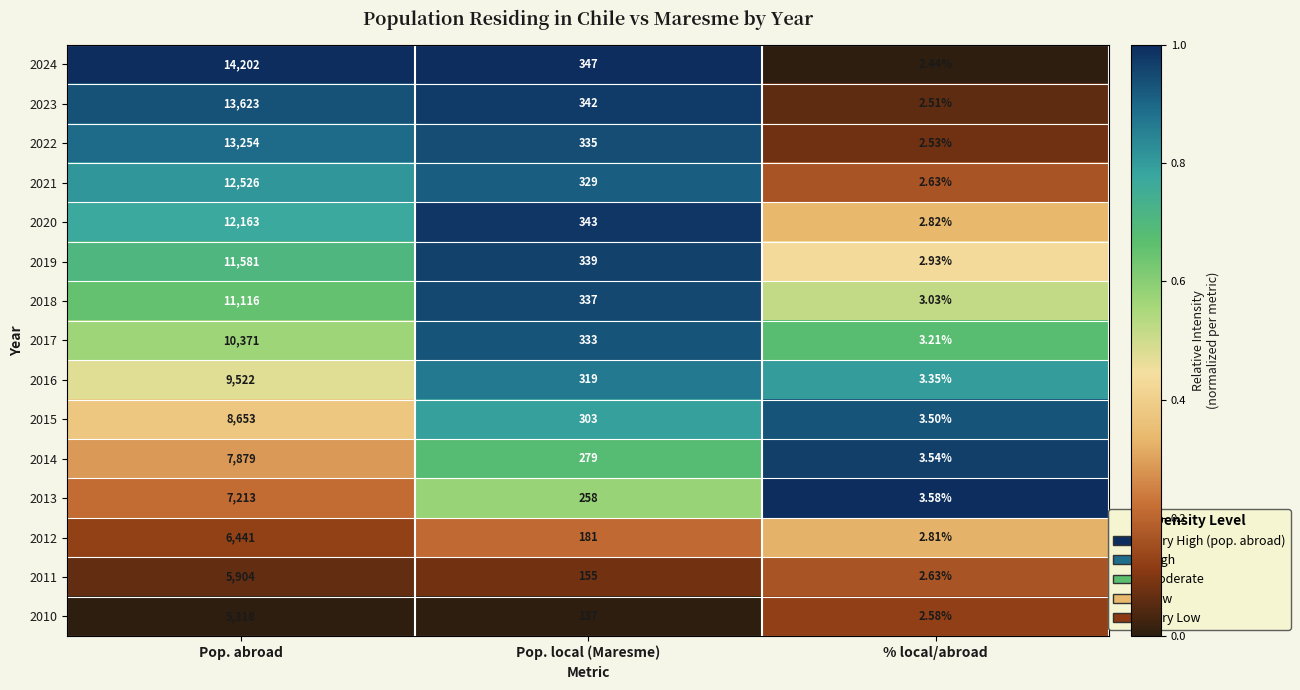

List the series in order of their peak value, highest first.

2024, 2023, 2022, 2021, 2020, 2019, 2018, 2017, 2016, 2015, 2014, 2013, 2012, 2011, 2010